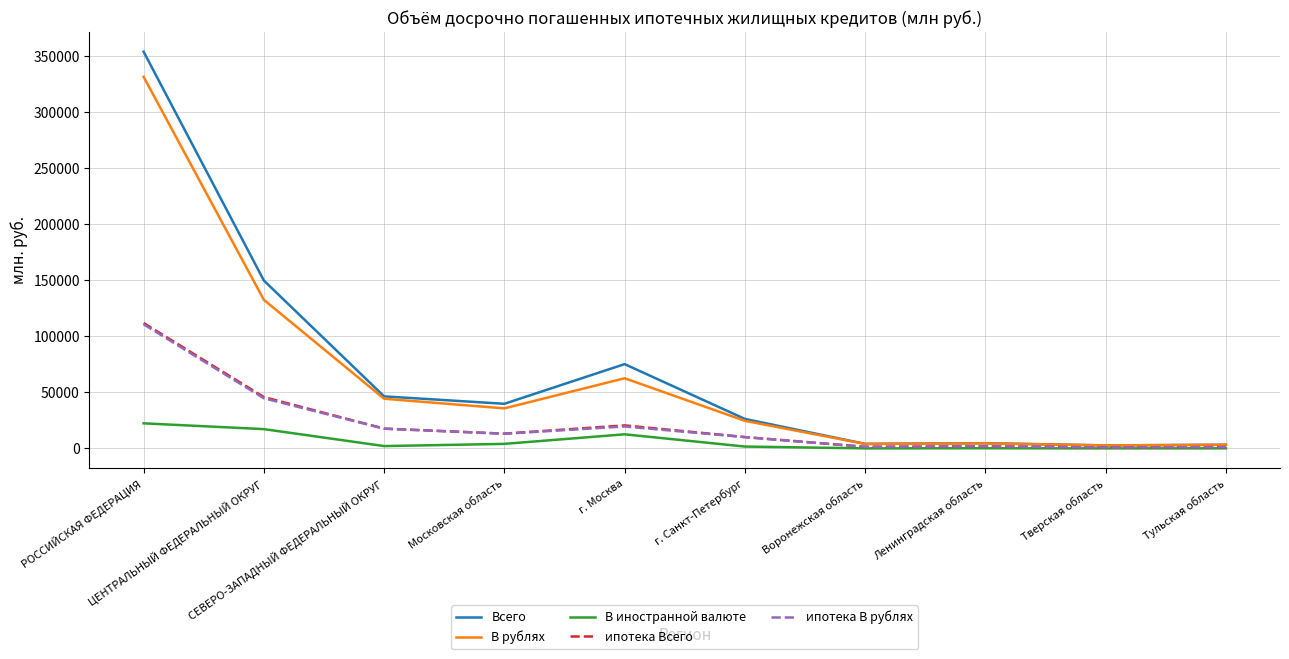

Which series has the widest spread of values?

Всего